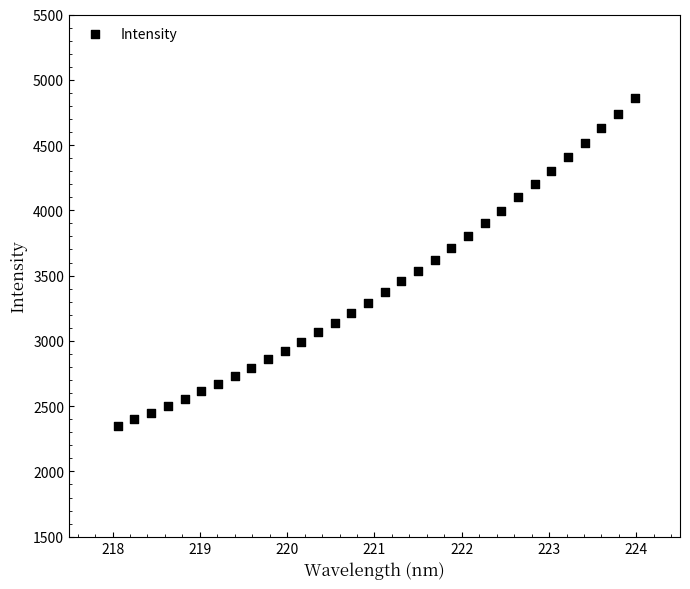

What is the range of X values (max minus min)?

5.9